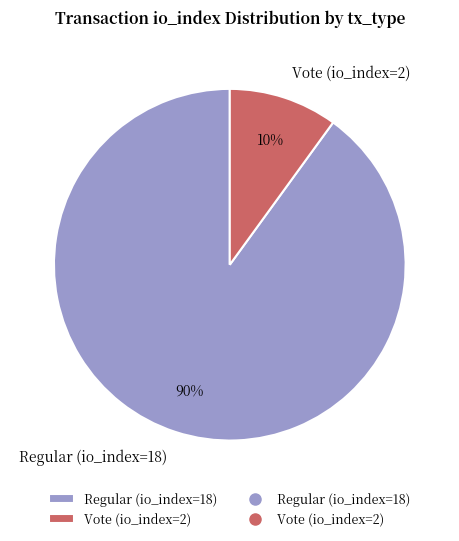

Does Vote (io_index=2) account for over 50% of the chart?

No